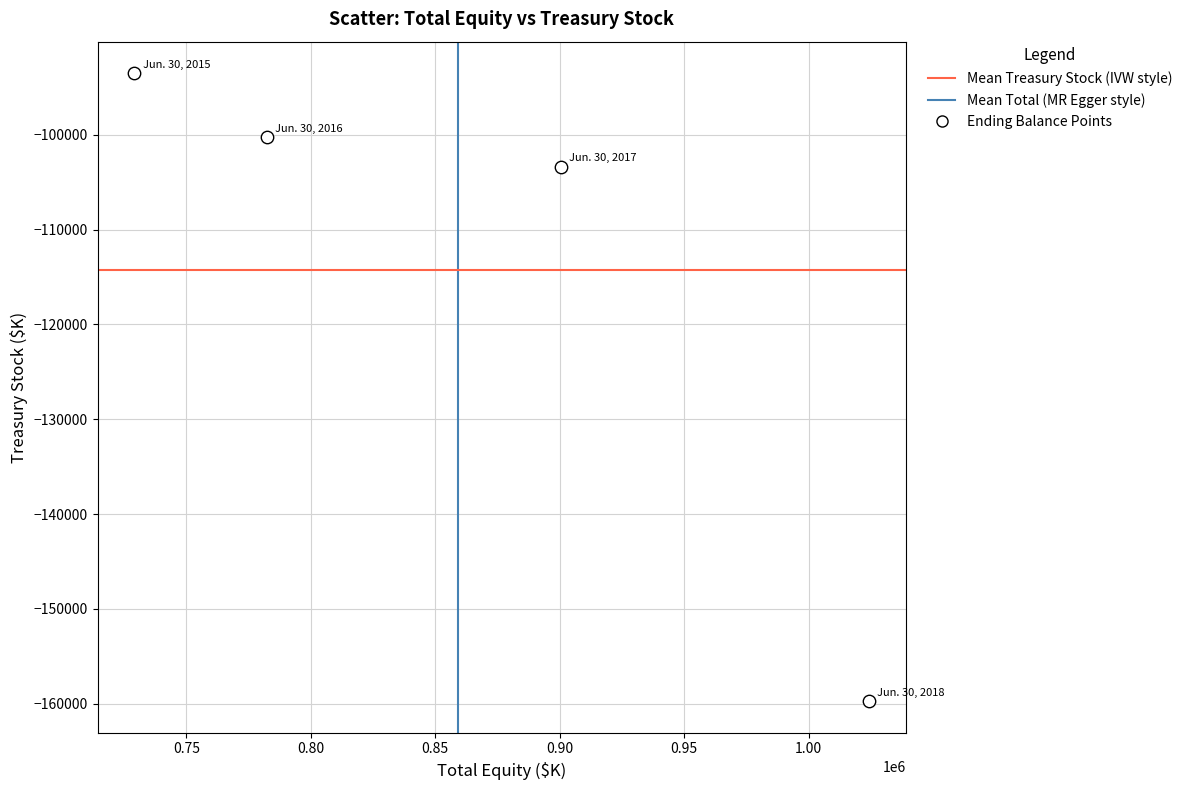

What is the range of X values (max minus min)?

295230